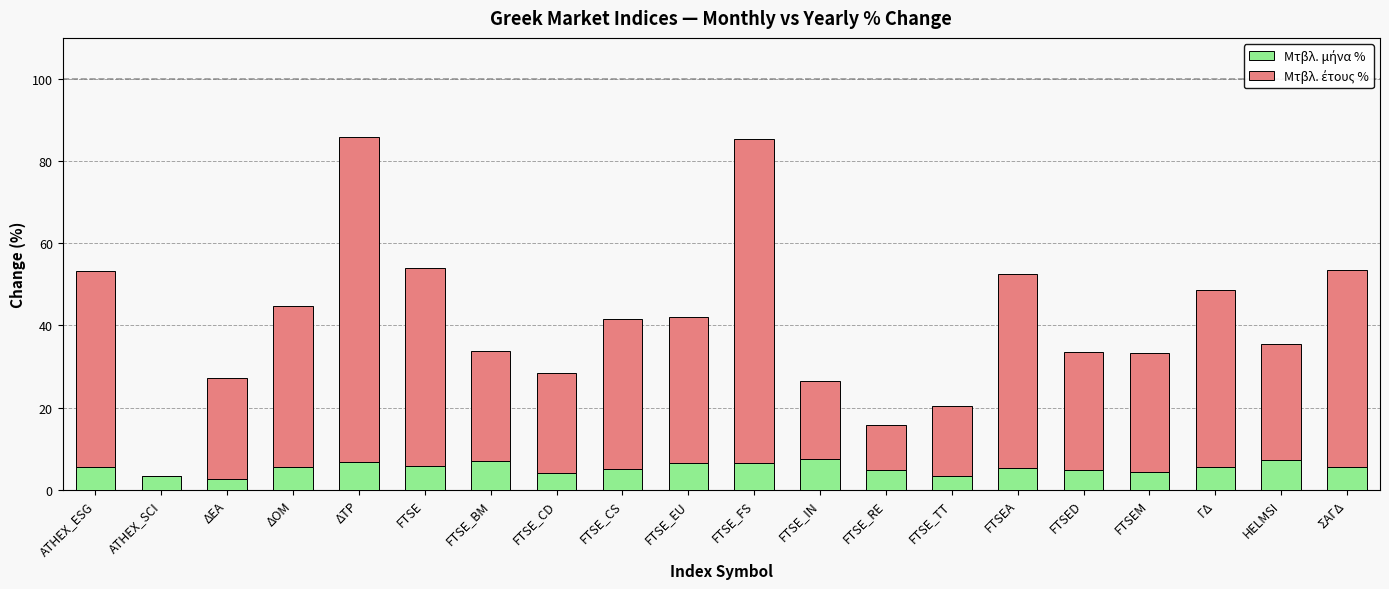

What is the total value across all series at FTSE_IN?

26.4